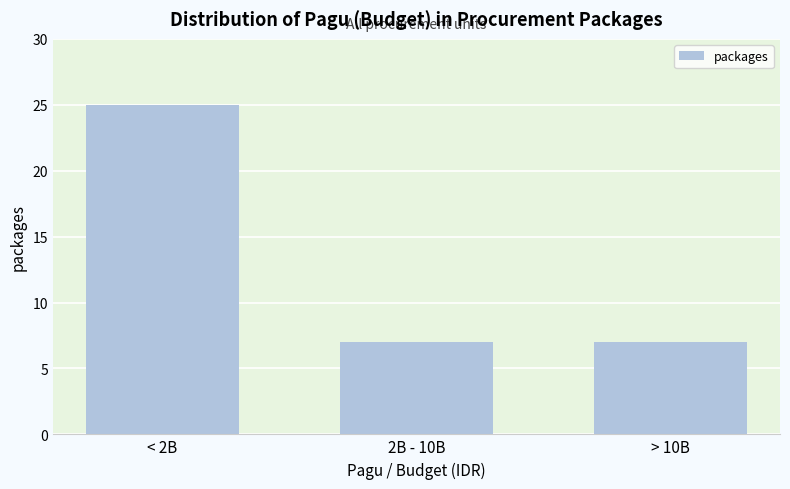

Reading left to right, extract all data points from this chart.

25	7	7